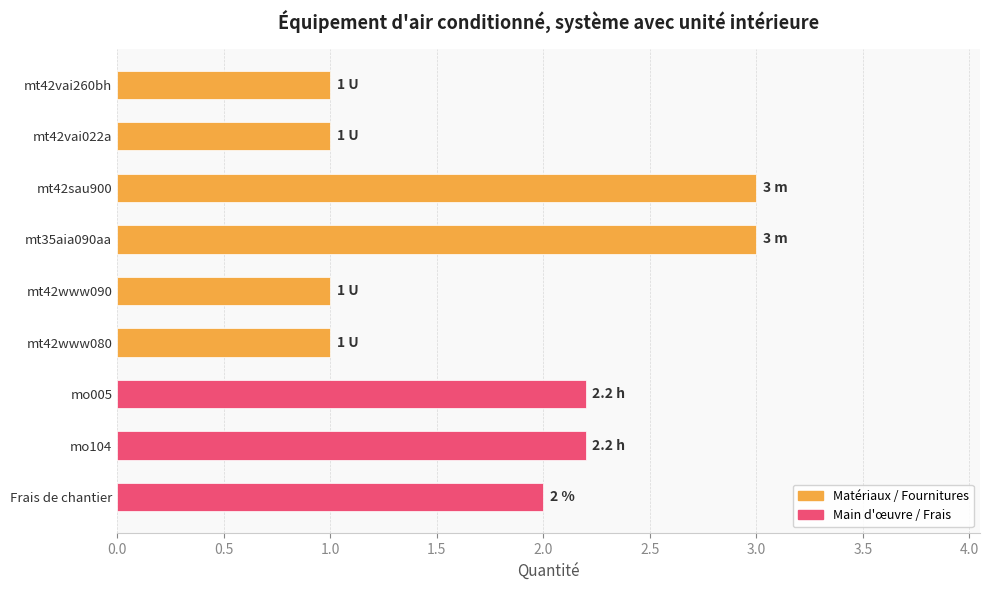

How many bars are there in total?

9